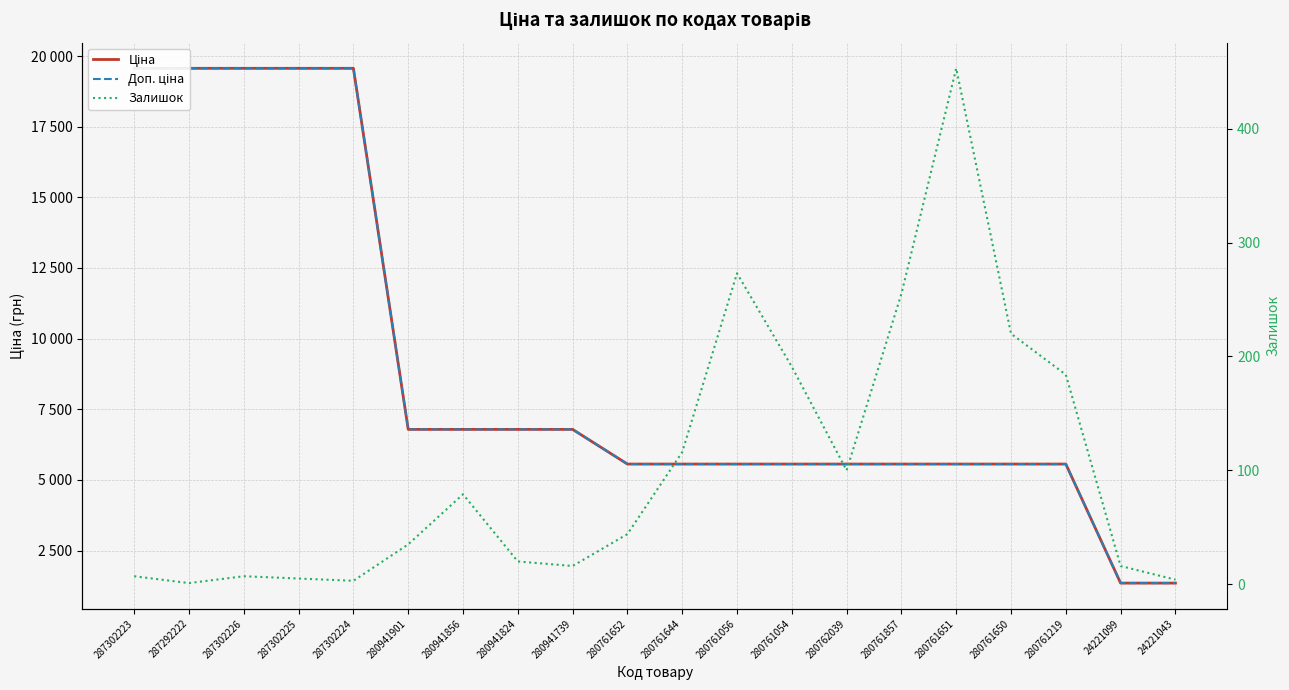

Which series has the widest spread of values?

Ціна